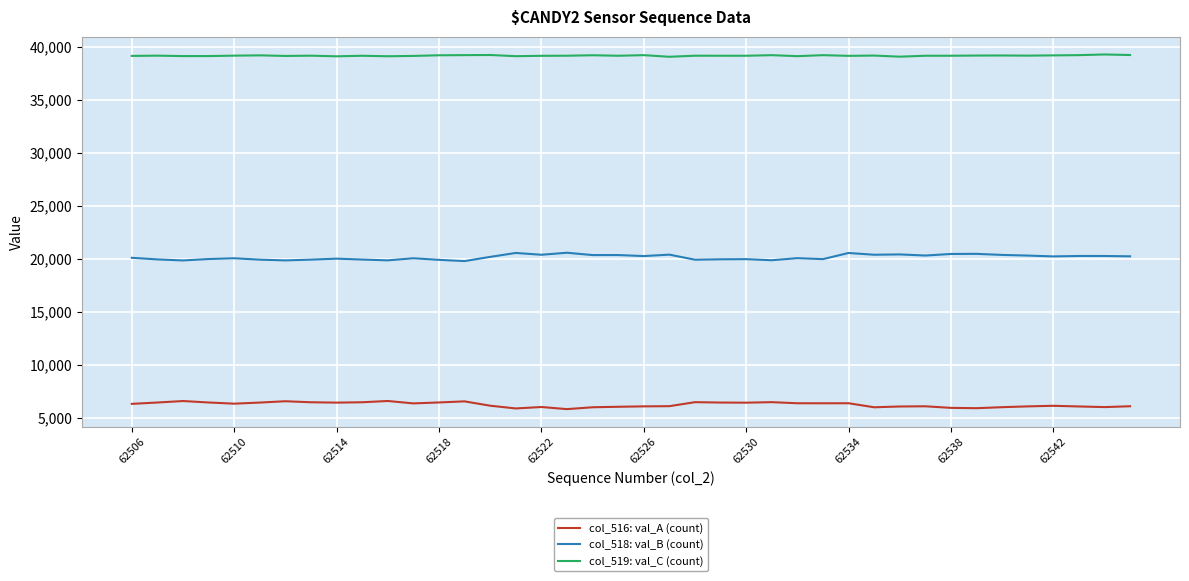

List the series in order of their peak value, highest first.

col_519: val_C (count), col_518: val_B (count), col_516: val_A (count)